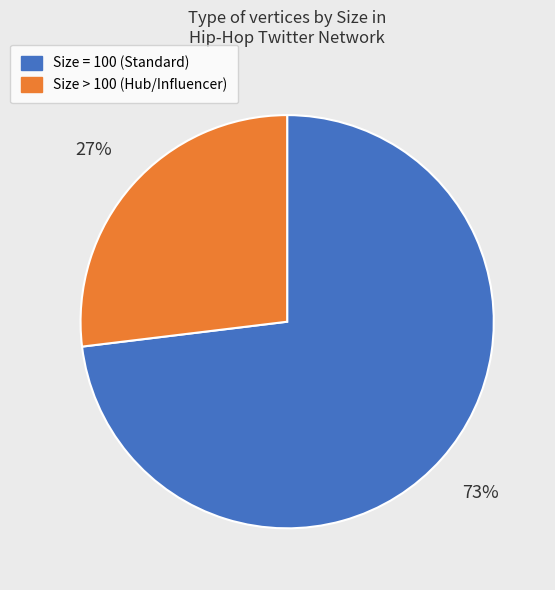

Is there any slice that represents more than half of the pie?

Yes